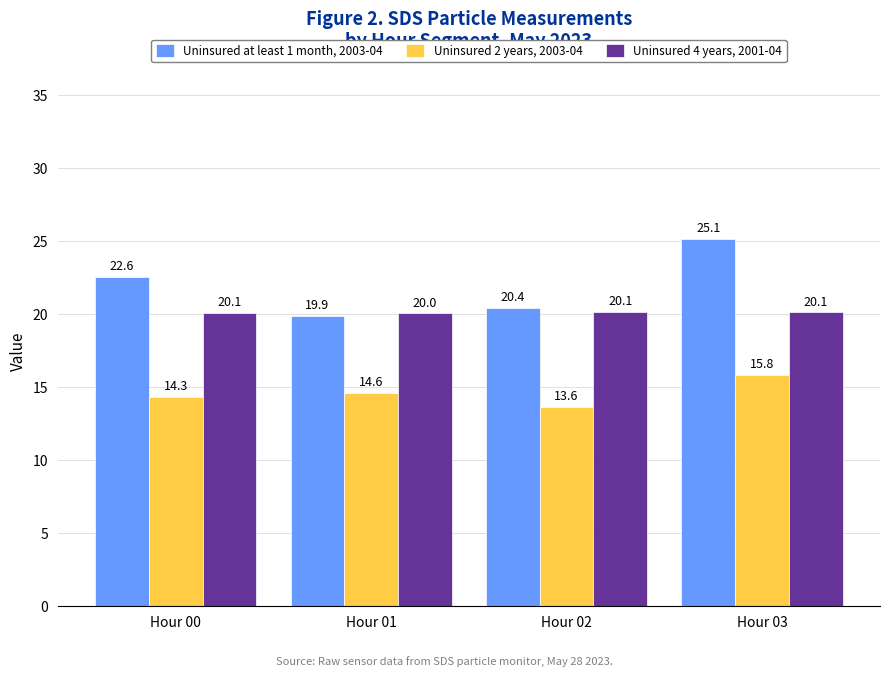

Count the Uninsured 4 years, 2001-04 values in the range 20 to 21.

4